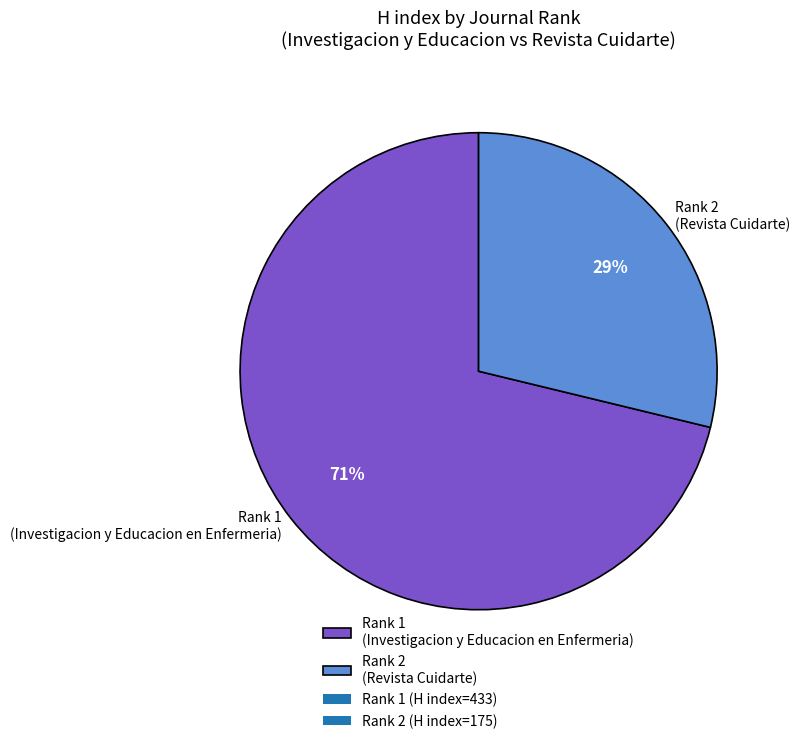

Which category has the smallest portion of the pie?

Rank 2 (Revista Cuidarte)